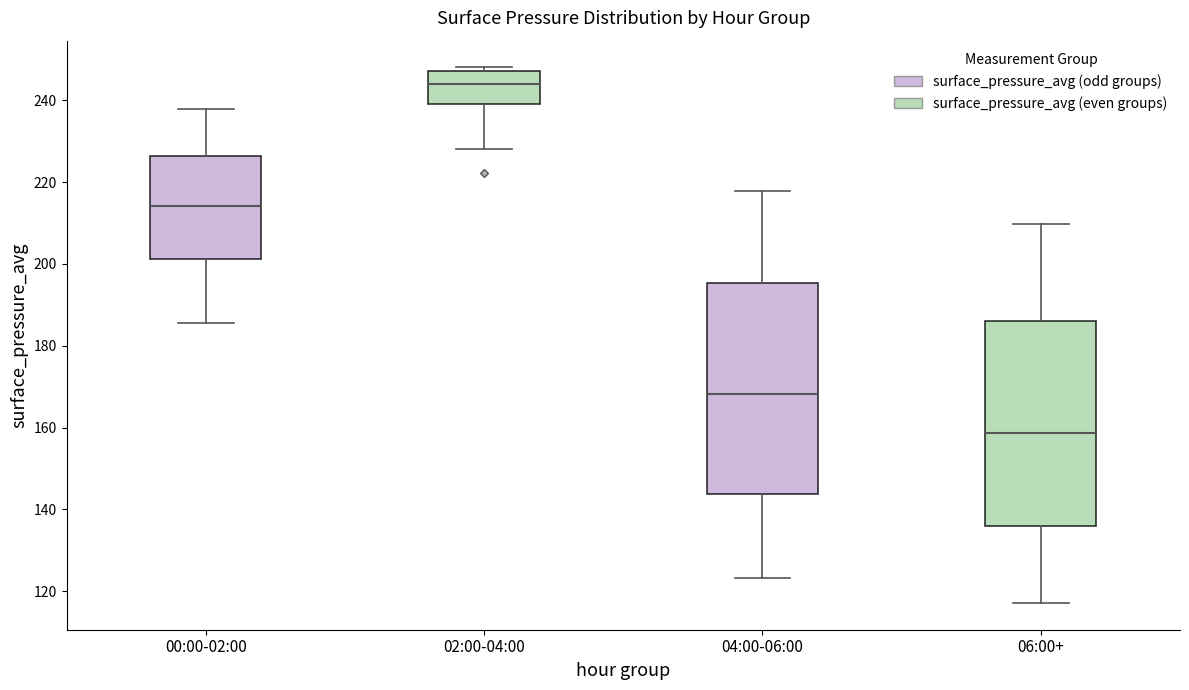

Which box's median line is the lowest?

06:00+